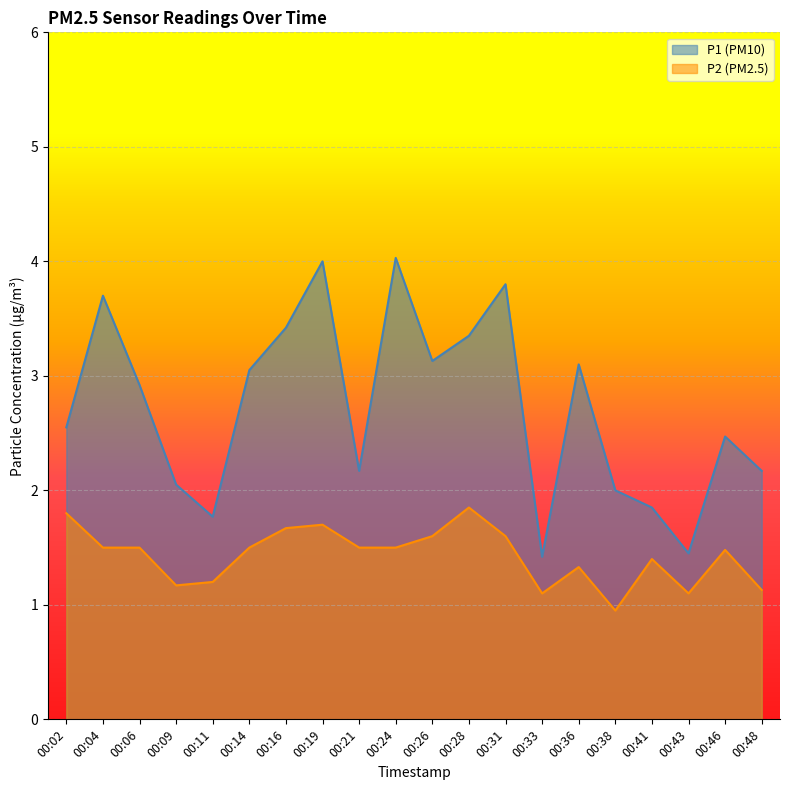

Reading right to left, extract all data points from this chart.

P1: 2.2	2.5	1.4	1.9	2.0	3.1	1.4	3.8	3.4	3.1	4.0	2.2	4.0	3.4	3.0	1.8	2.0	2.9	3.7	2.5
P2: 1.1	1.5	1.1	1.4	0.9	1.3	1.1	1.6	1.9	1.6	1.5	1.5	1.7	1.7	1.5	1.2	1.2	1.5	1.5	1.8